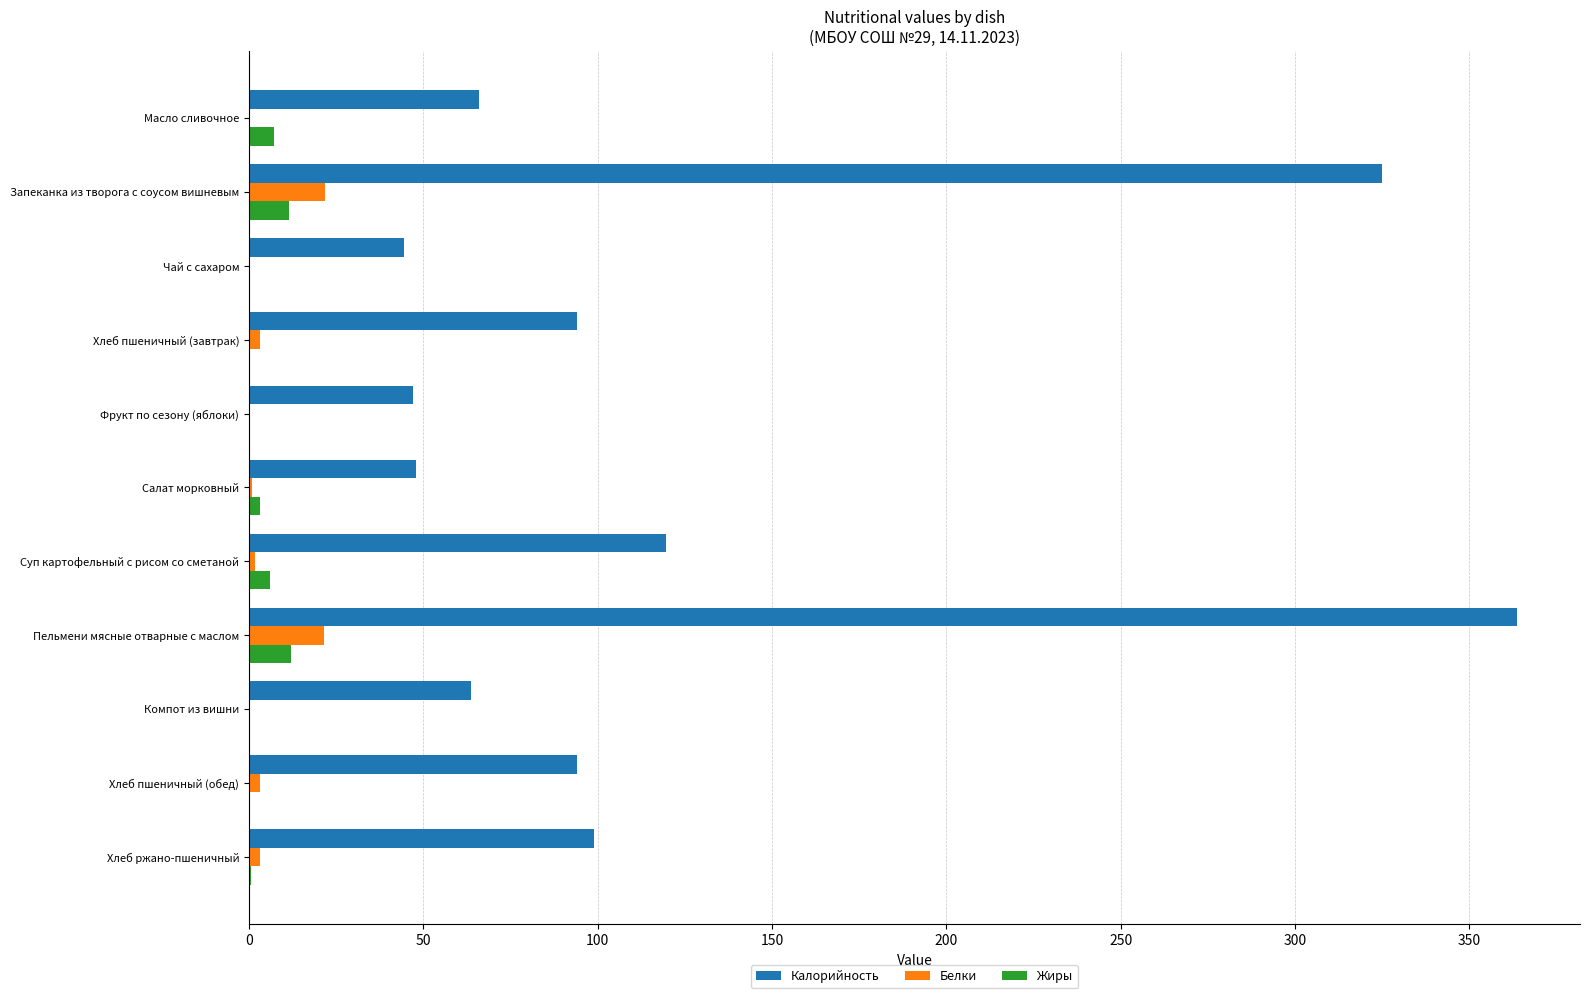

The Калорийность series shows 37.7 at Масло сливочное. True or false?

False